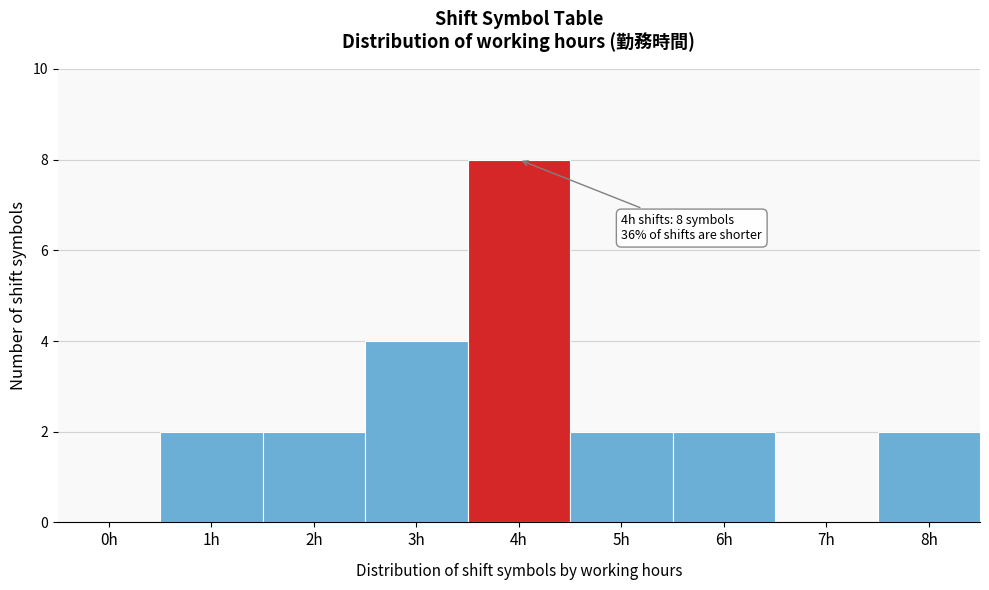

Reading left to right, extract all data points from this chart.

0h=0	1h=2	2h=2	3h=4	4h=8	5h=2	6h=2	7h=0	8h=2